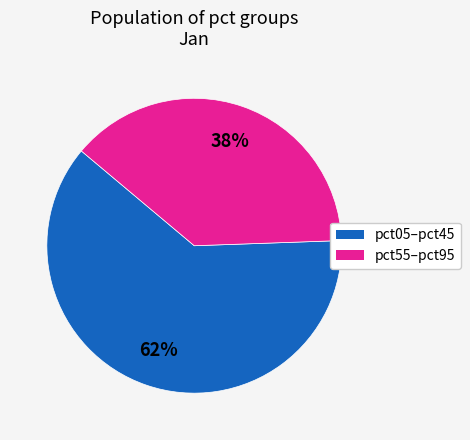

To the nearest percent, what is the average slice percentage?

50%